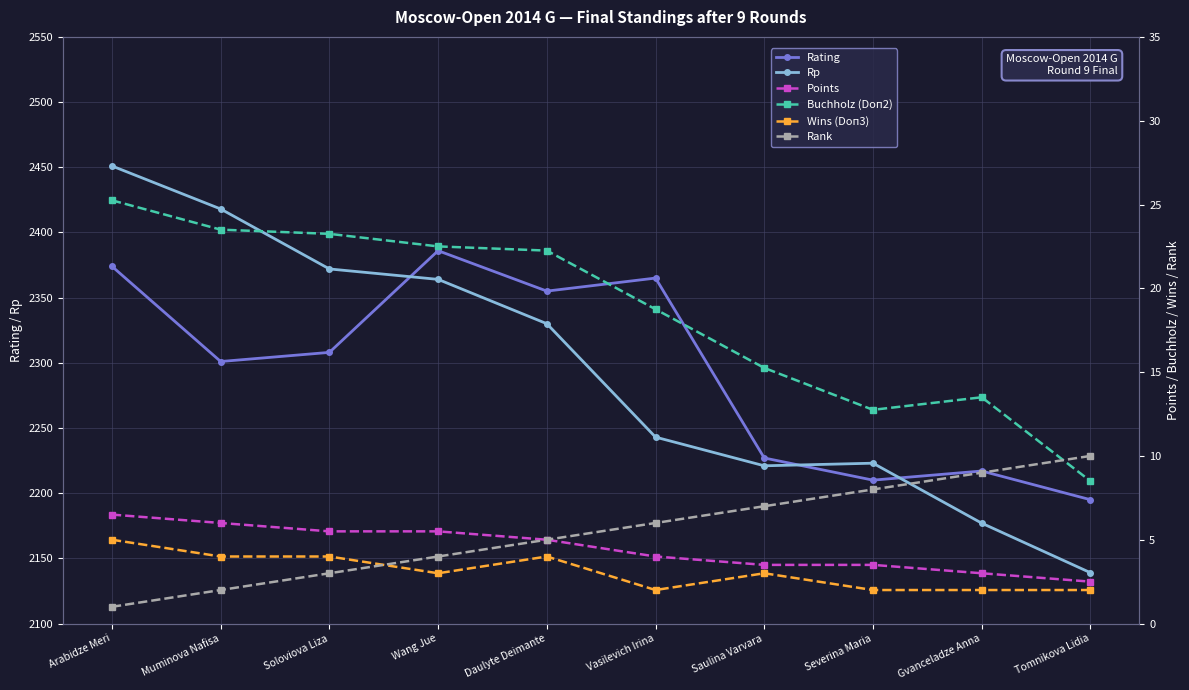

Is the value of Rating at Saulina Varvara greater than the value of Points at Daulyte Deimante?

Yes